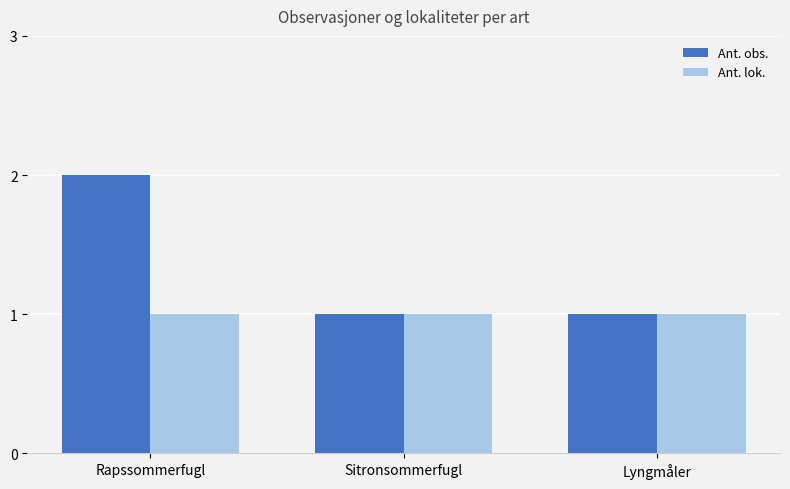

Reading left to right, extract all data points from this chart.

Ant. obs.: 2	1	1
Ant. lok.: 1	1	1